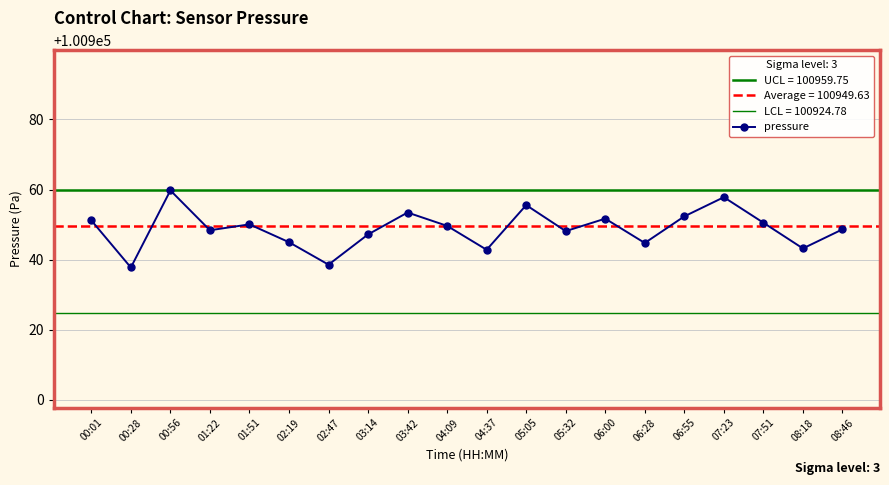

True or false: there are more than 1 points higher than both neighbors.

True